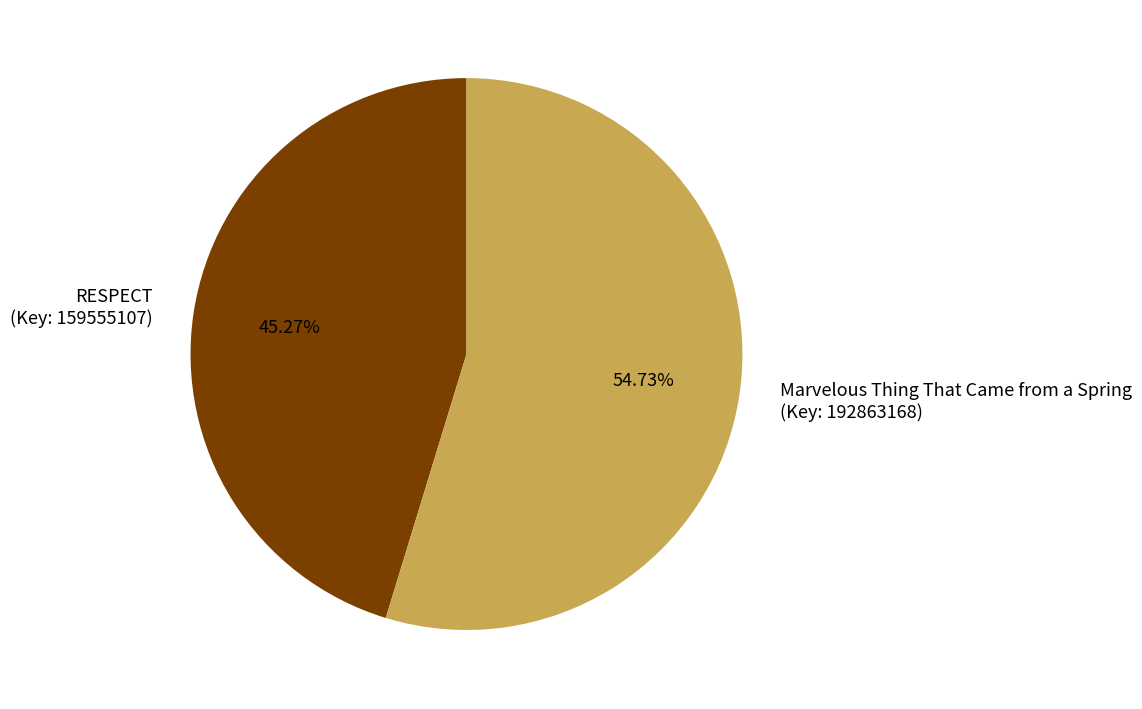

Is the sum of RESPECT (Key: 159555107) and Marvelous Thing That Came from a Spring (Key: 192863168) greater than half?

Yes